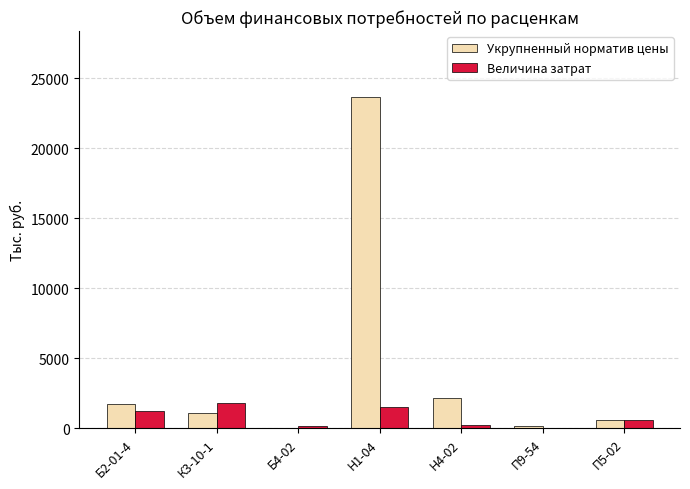

The Величина затрат series shows 1531.6 at Н1-04. True or false?

True